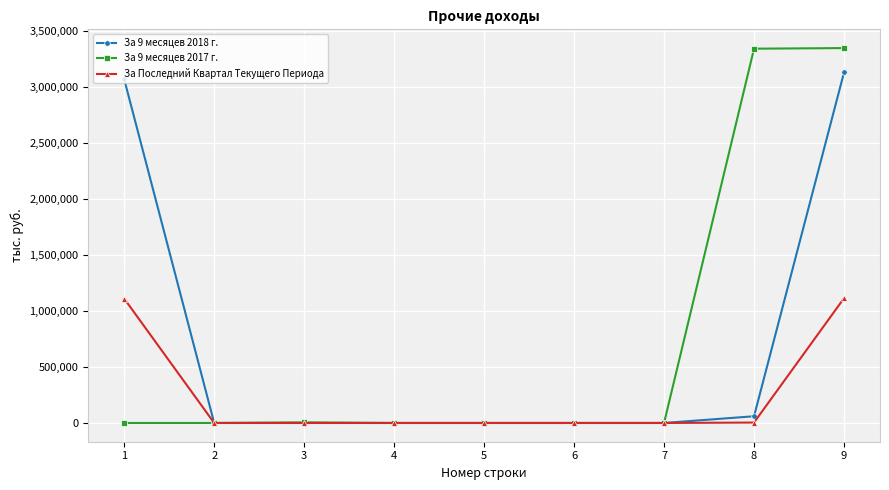

The value of За 9 месяцев 2017 г. at 6 is 1464988.1. True or false?

False